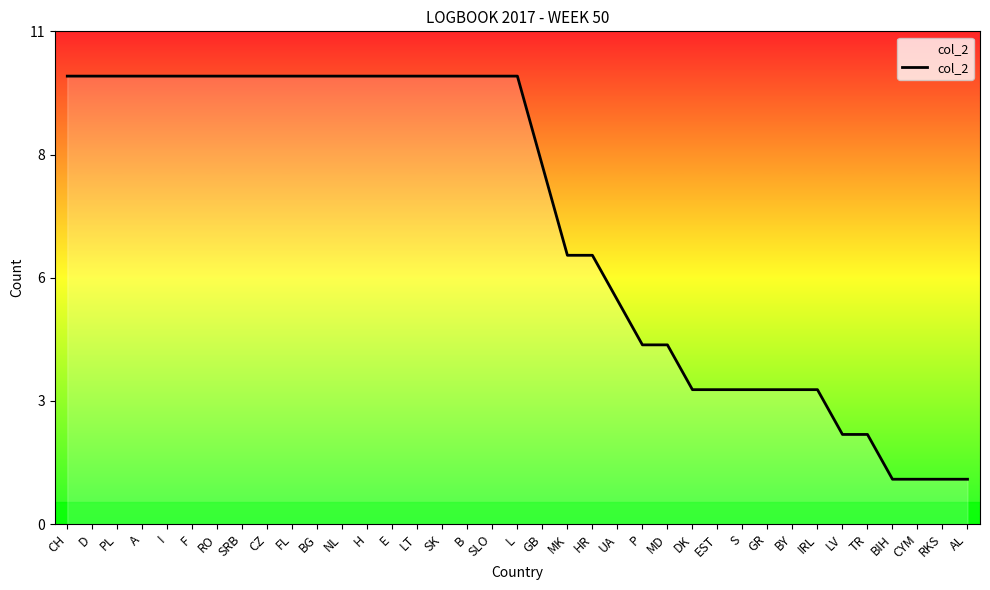

Rank the categories by value from highest to lowest.

CH, D, PL, A, I, F, RO, SRB, CZ, FL, BG, NL, H, E, LT, SK, B, SLO, L, GB, MK, HR, UA, P, MD, DK, EST, S, GR, BY, IRL, LV, TR, BIH, CYM, RKS, AL